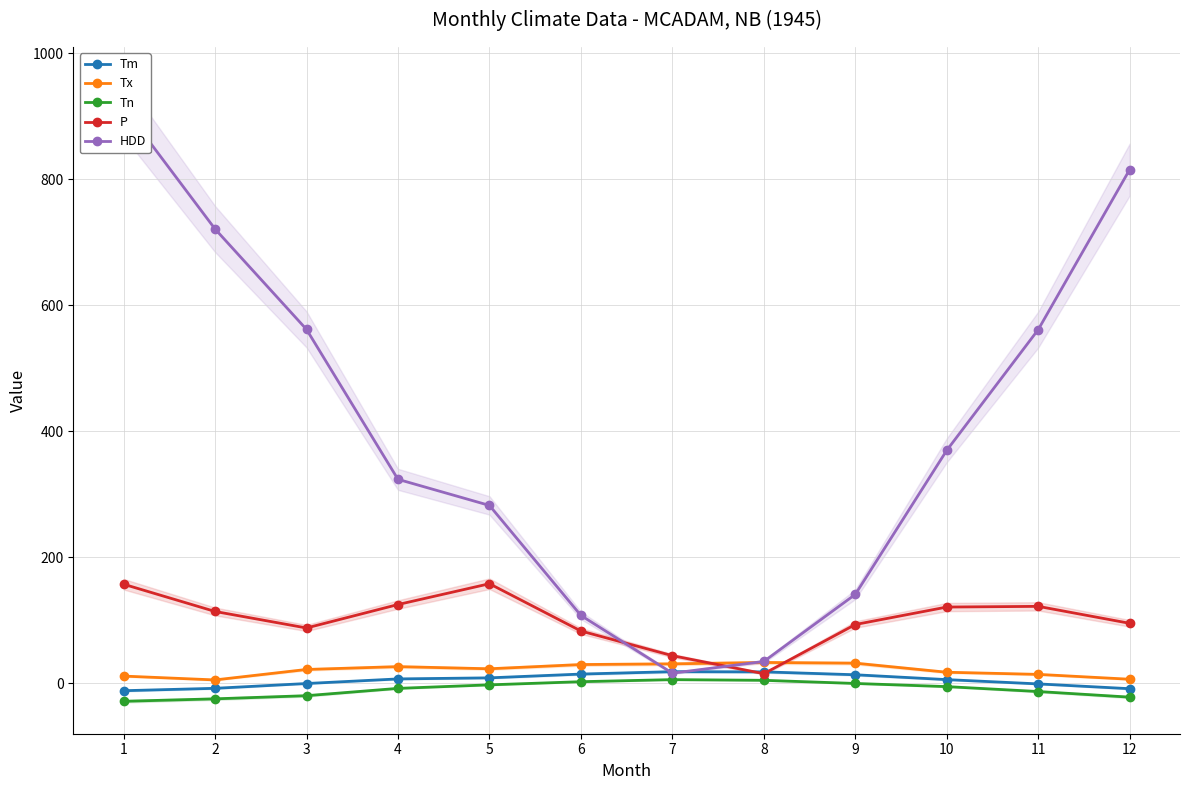

What is the difference between the maximum and second lowest values in the Tx series?

26.6